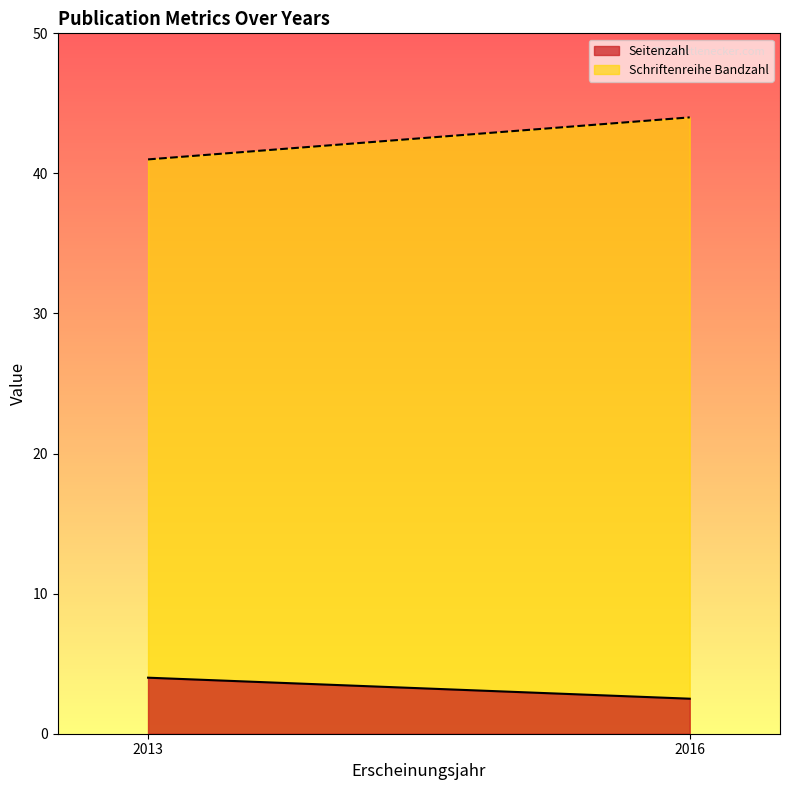

Where is Seitenzahl (line) nearest to the value 3?

2016